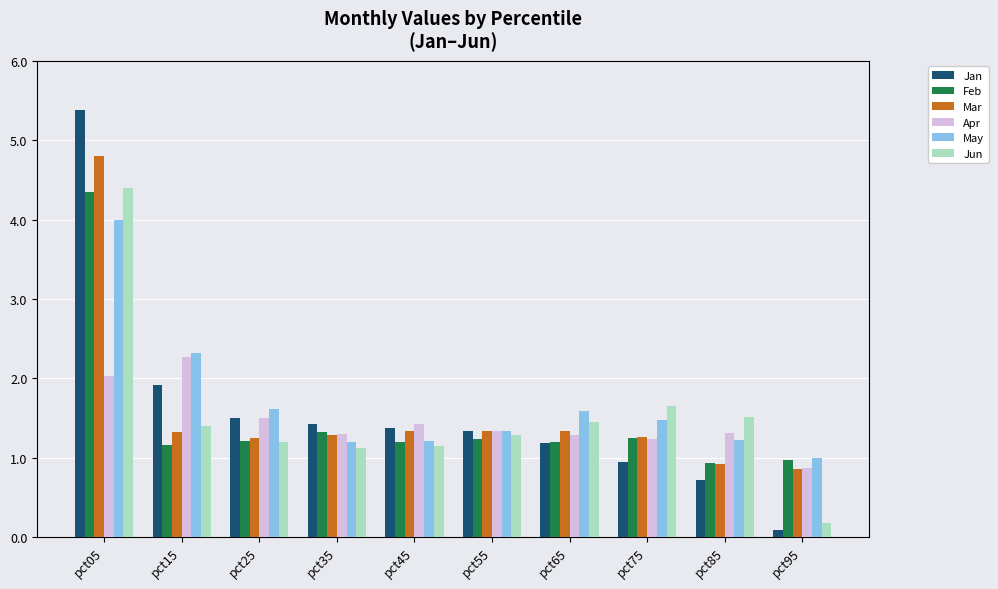

True or false: May has a value of 0.7 at pct45.

False